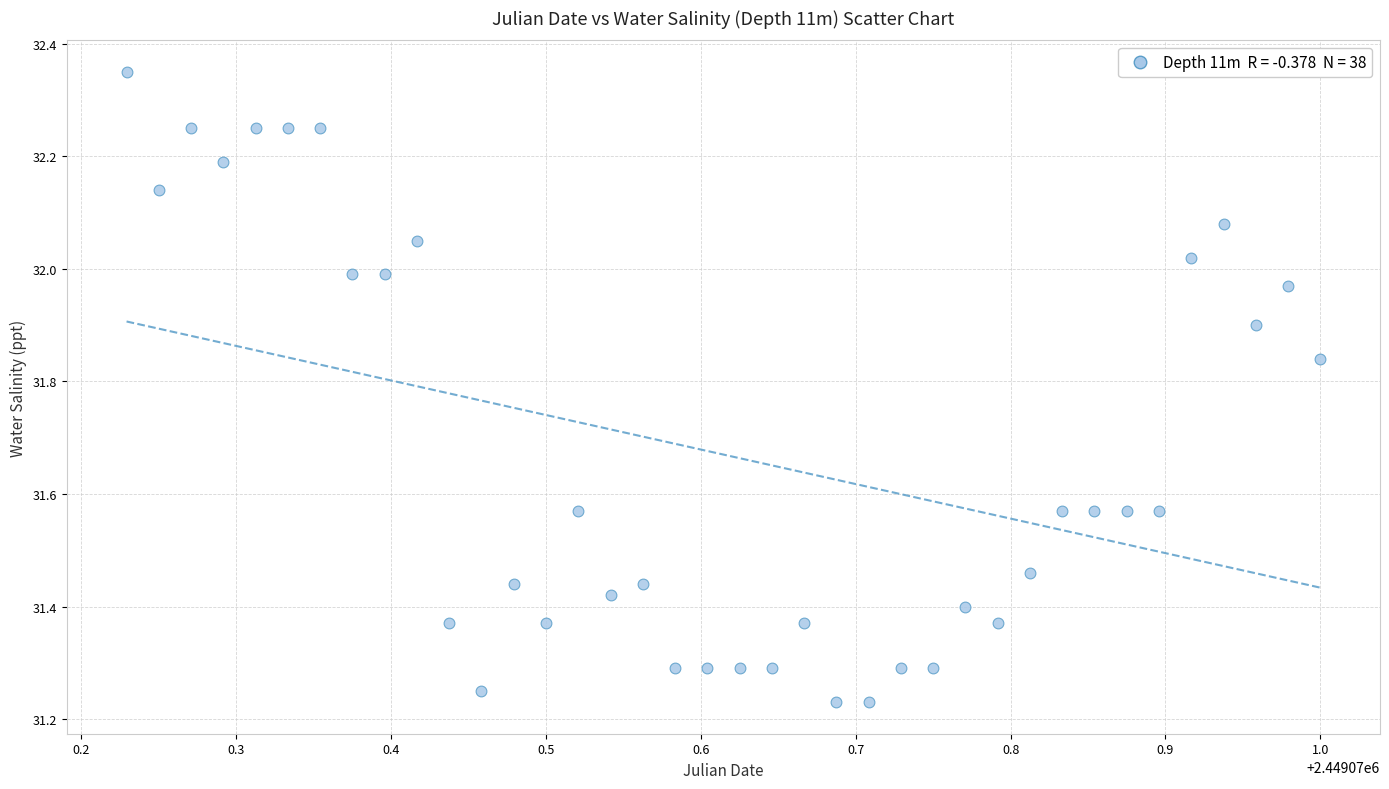

What is the range of Y values (max minus min)?

1.1